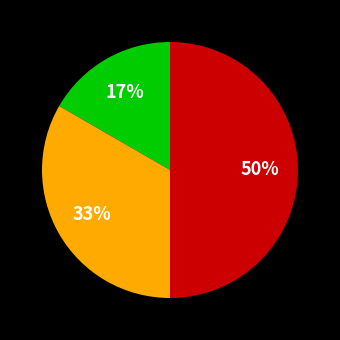

How many segments does this pie chart have?

3